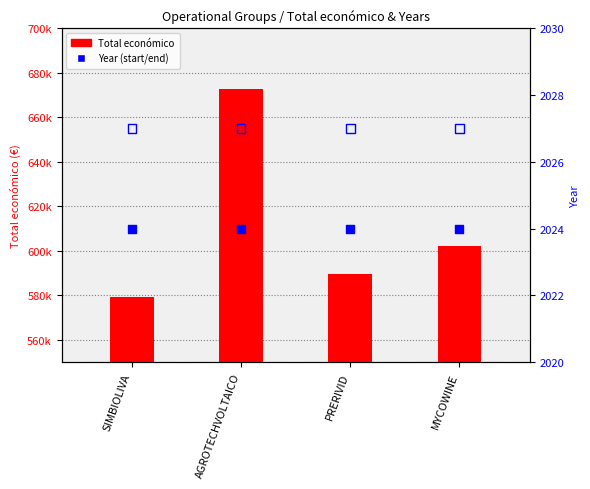

Which series has the largest total across all categories?

Total económico